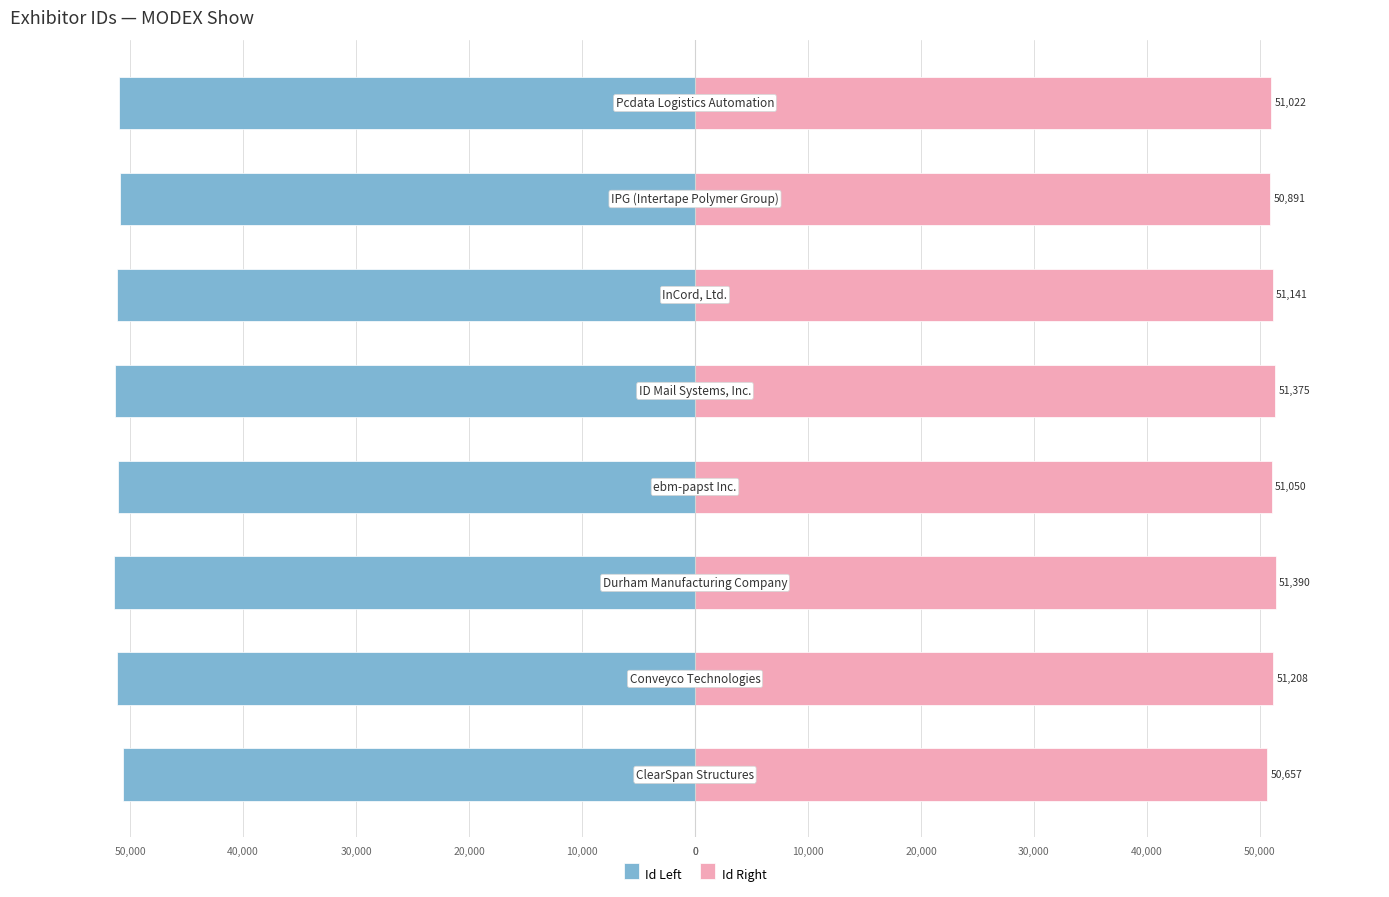

At 30,000, list the series in order from smallest to largest.

Id Left, Id Right